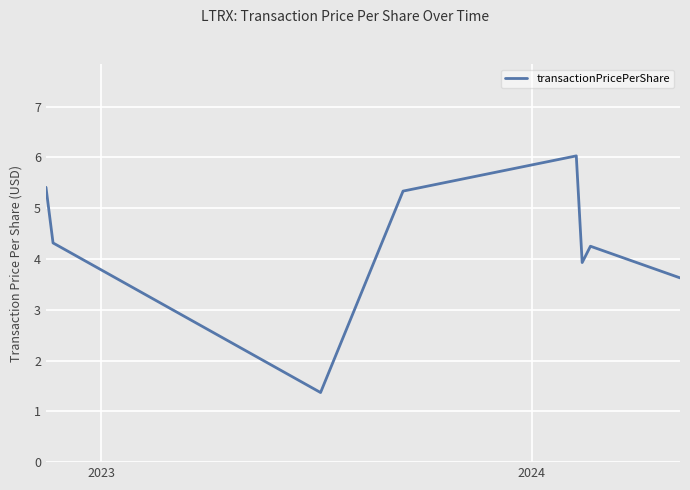

How many series are shown in this chart?

1